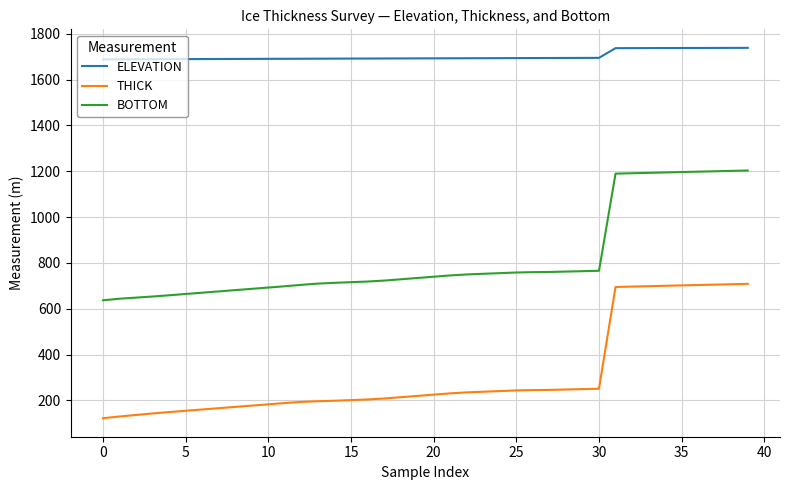

Count the number of data series in this chart.

3